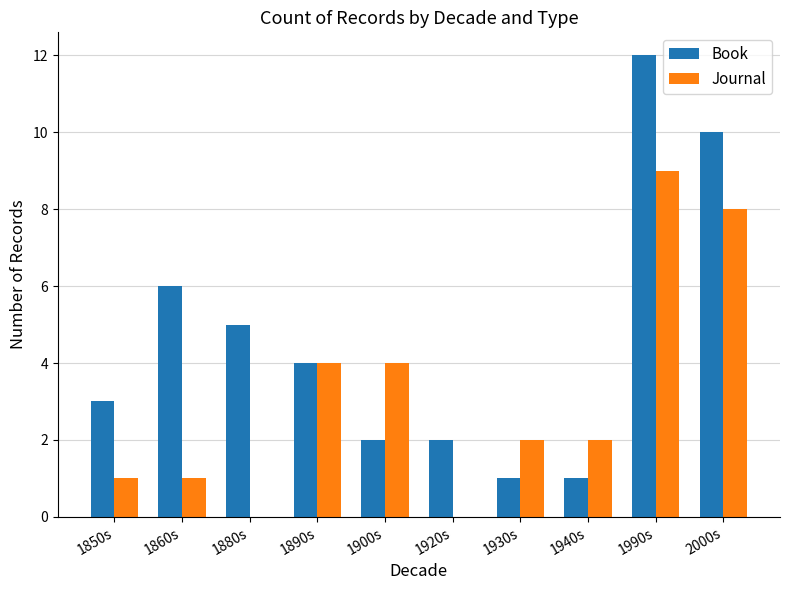

What value does the Journal series have at 2000s?

8